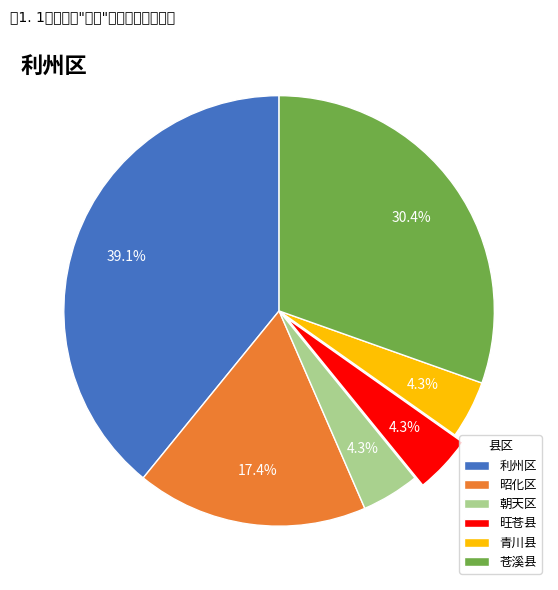

To the nearest percent, what is the average slice percentage?

17%